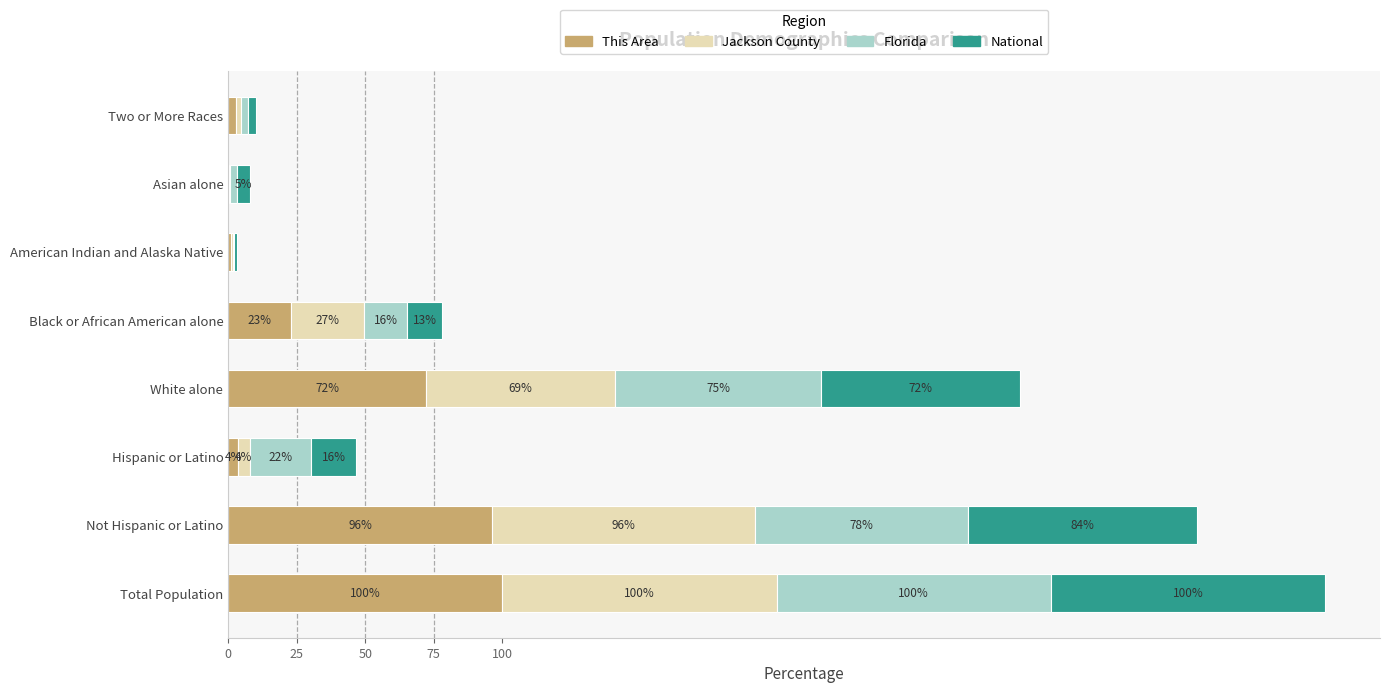

At which category is the sum across all series the highest?

Total Population